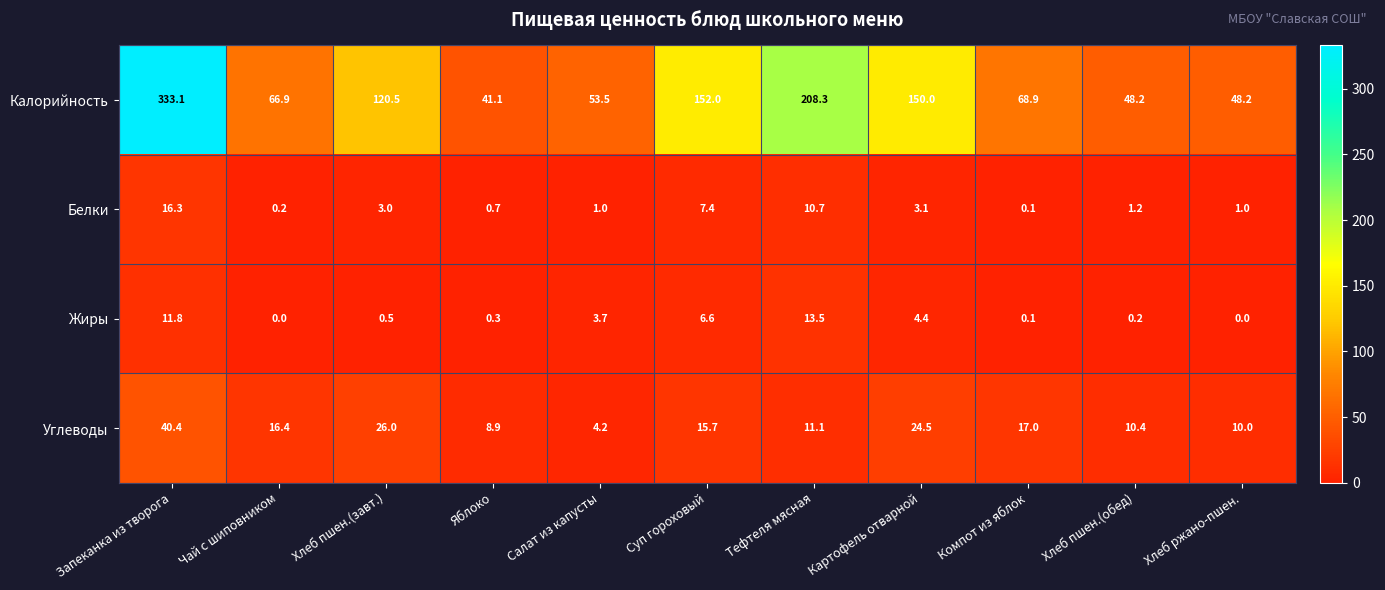

The value of Жиры at Салат из капусты is 2.4. True or false?

False